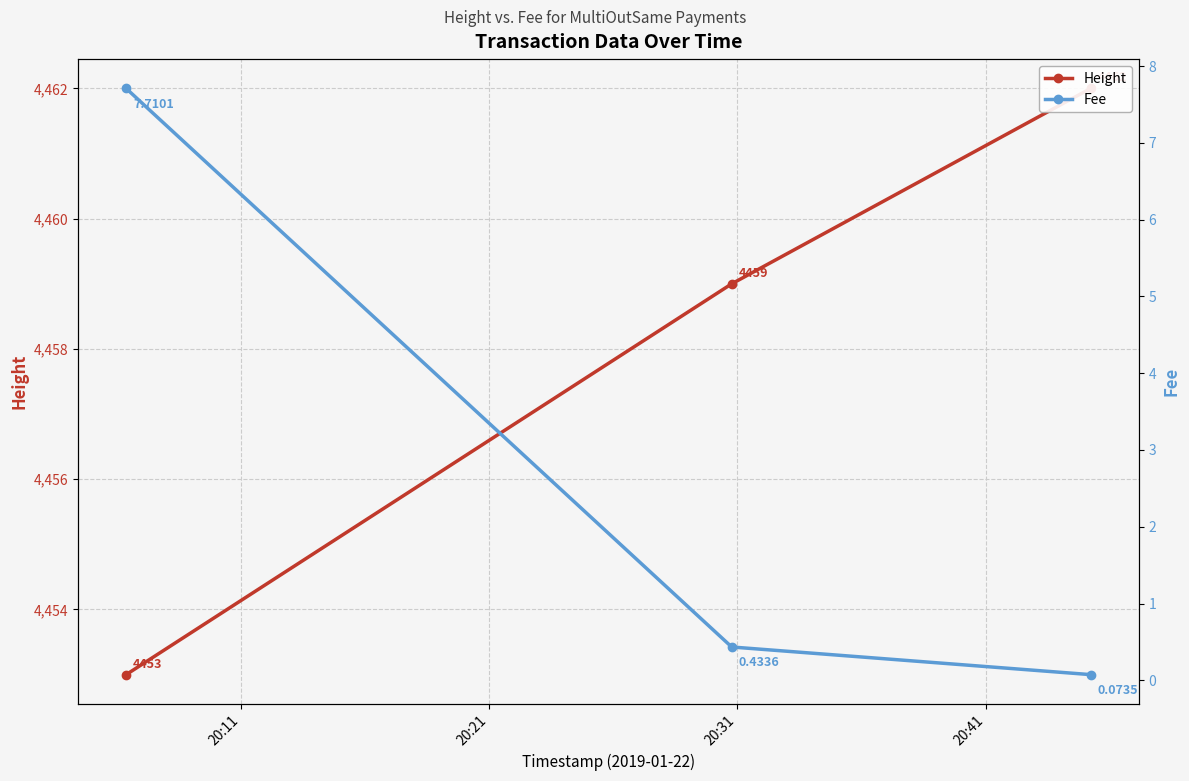

What is the lowest value of the Height series?

4453.0